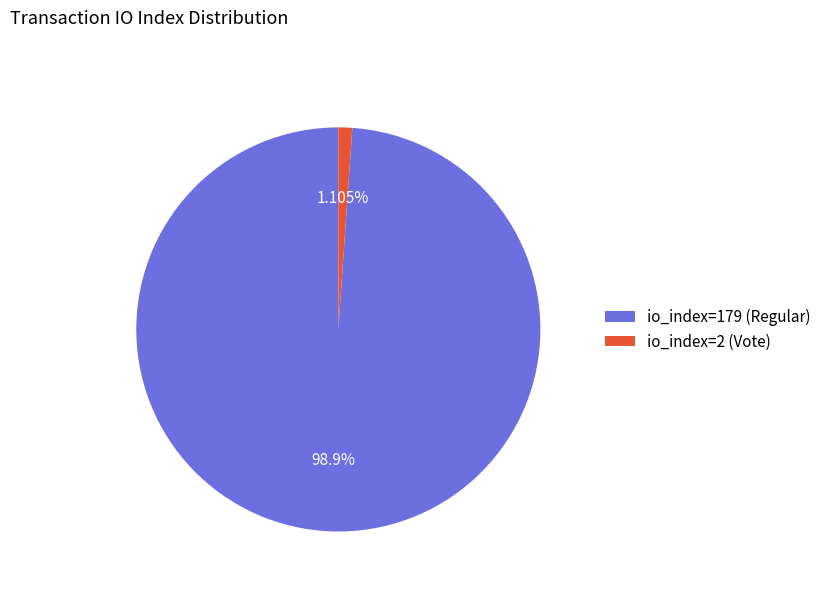

How many segments does this pie chart have?

2